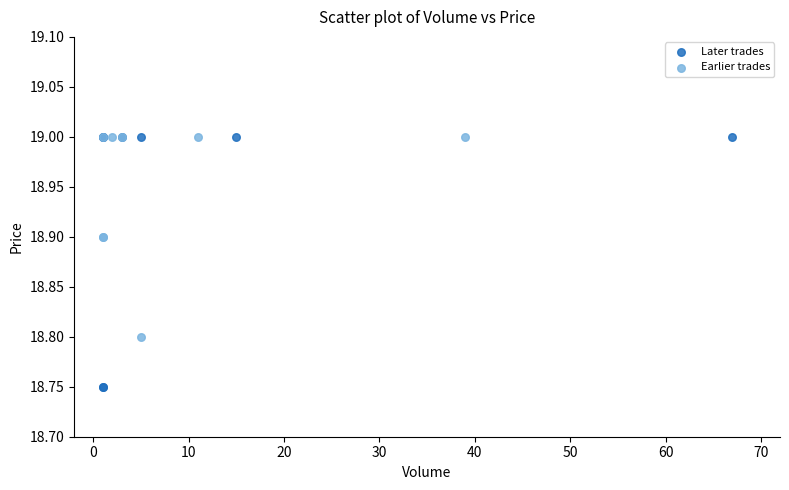

Which series has the widest spread of Y values?

Later trades